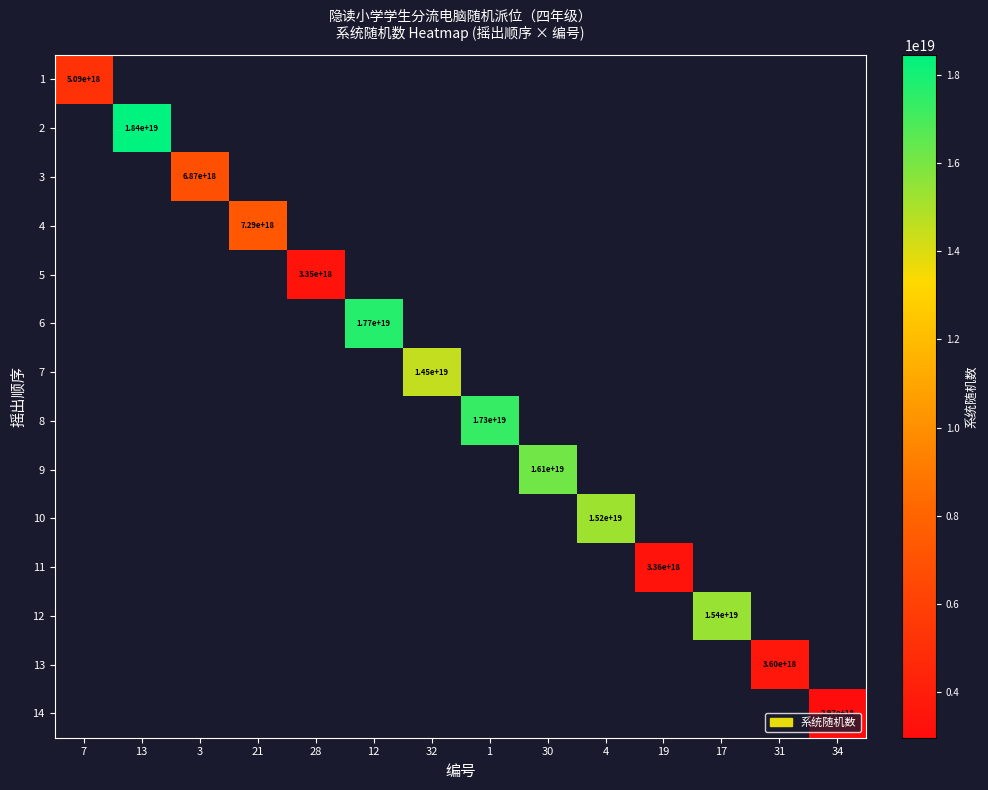

How many data points does each series have?

14